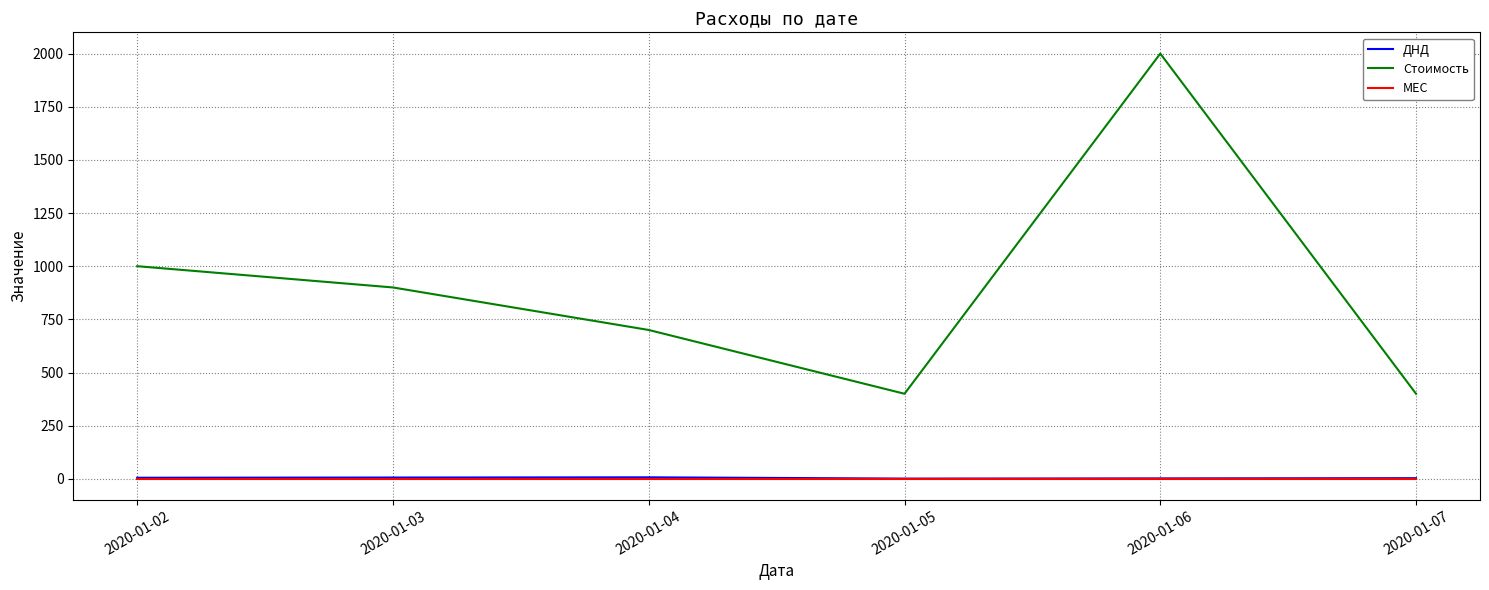

Which category has the highest value across all series?

2020-01-06